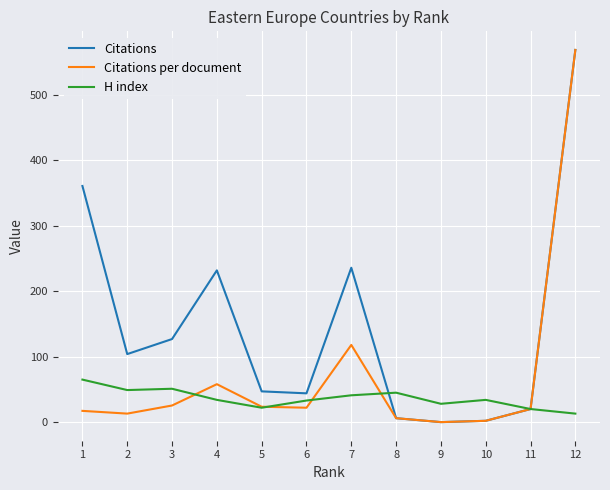

What is the difference between the second highest and second lowest values in the Citations per document series?

116.0